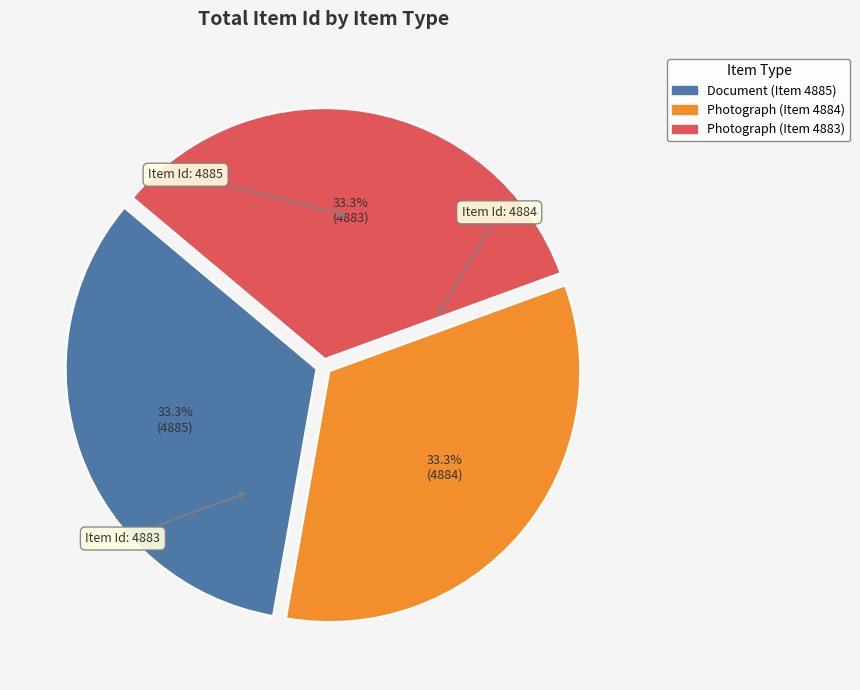

To the nearest percent, what percentage of the pie is Photograph (Item 4883)?

33%